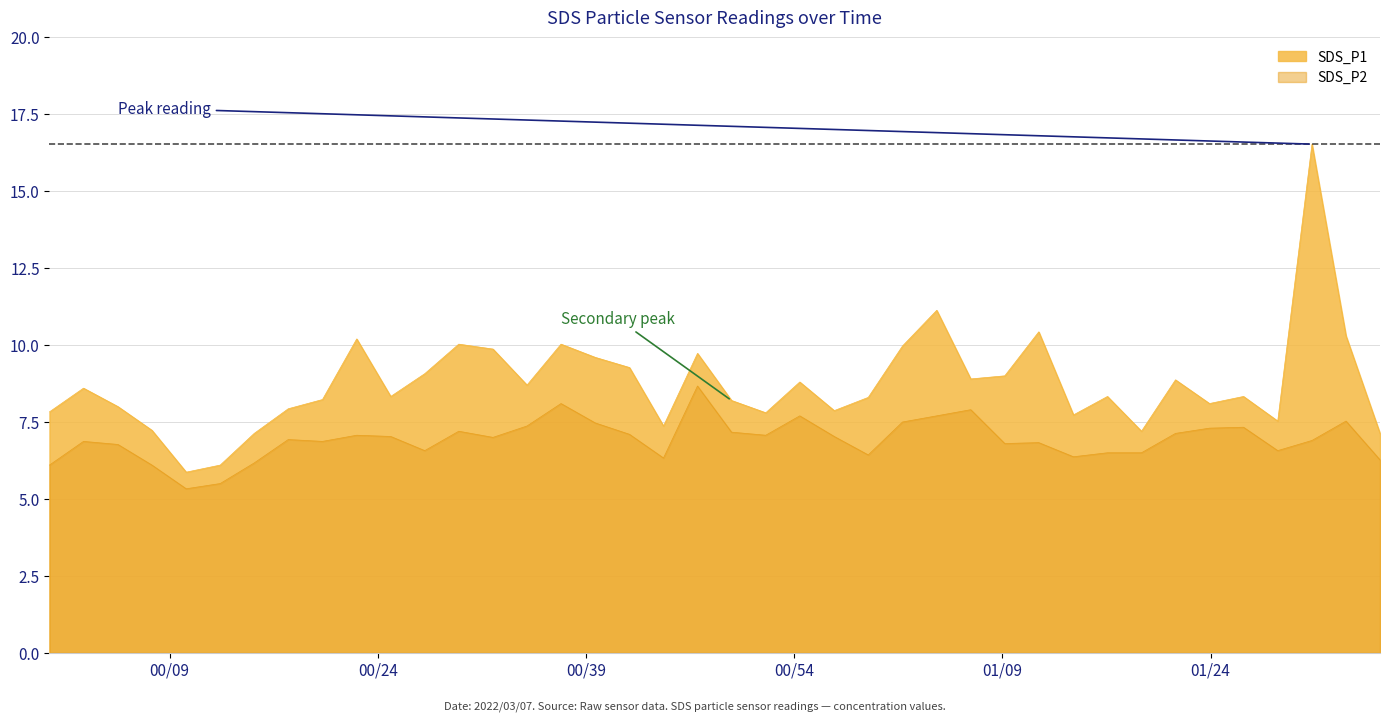

True or false: there are more than 2 points higher than both neighbors.

True